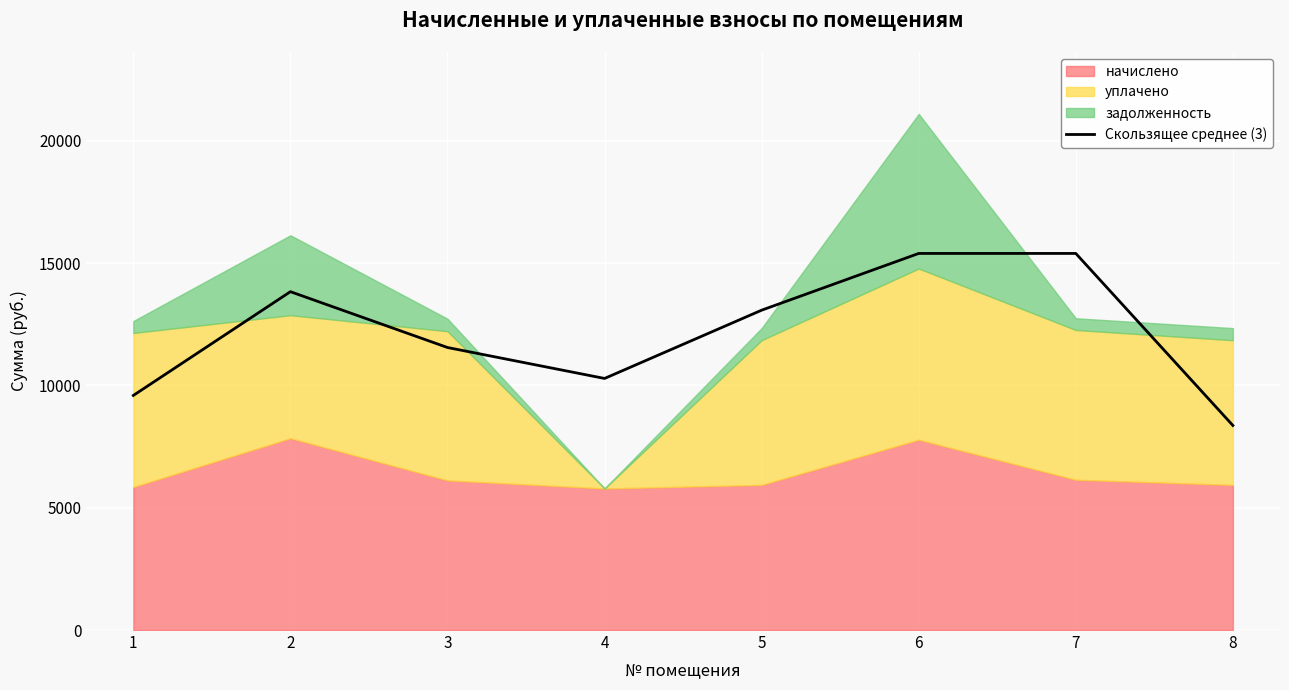

The value at 3 is 11552.0. True or false?

True